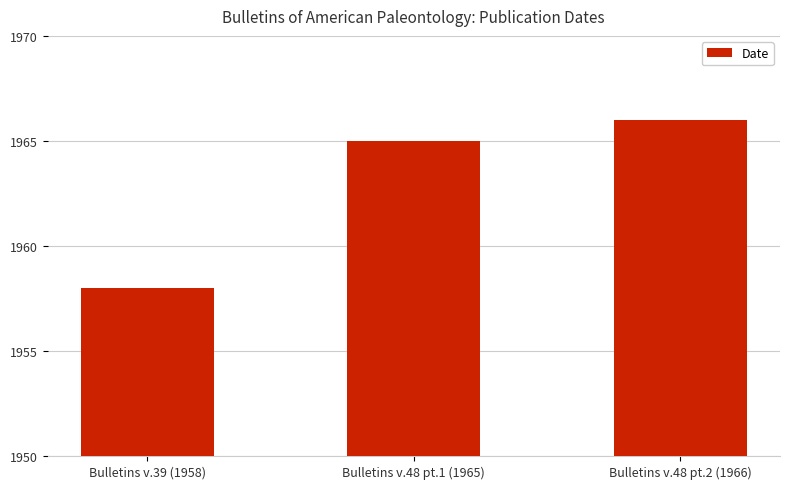

Reading left to right, list all the values displayed in this chart.

1958	1965	1966